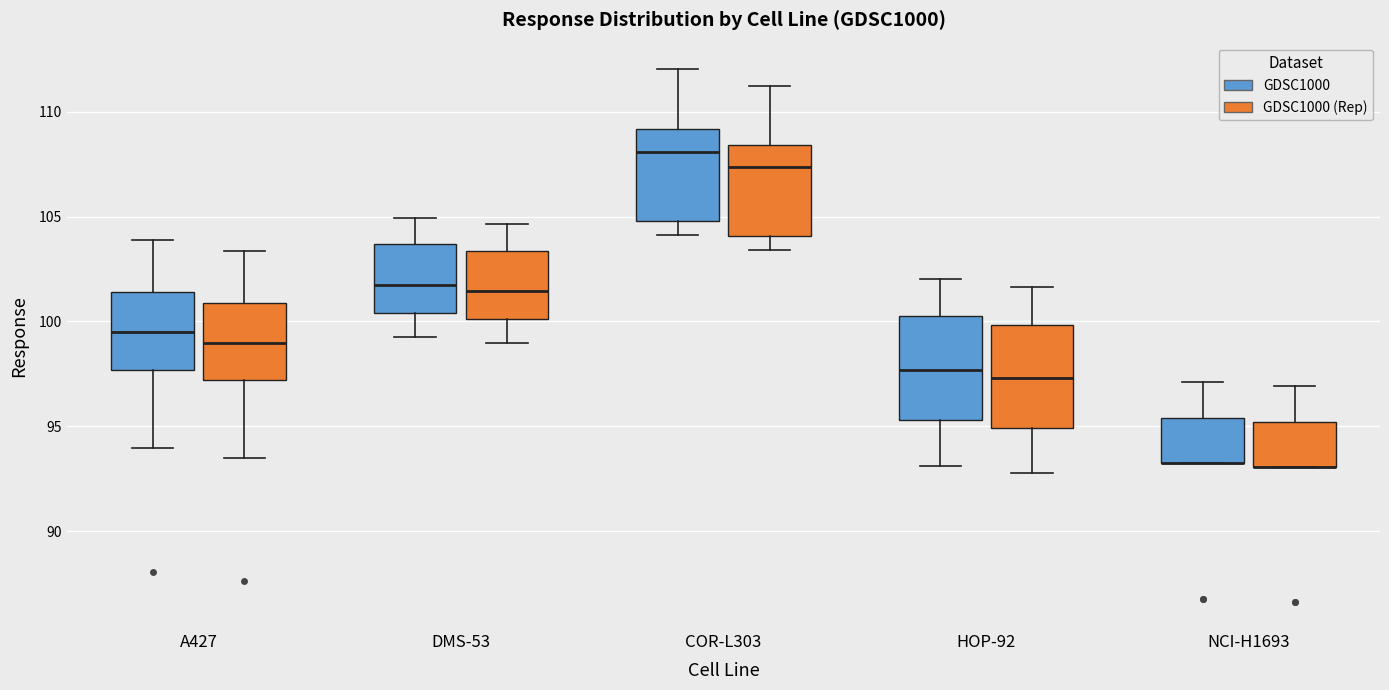

Reading left to right, transcribe this box plot: for each box, give where its median line is, the range the box spans, and where its two whiskers end, as read against the y-axis. The values are not printed on the chart, so give them approximately, as read against the axis.

A427 (GDSC1000): median 99.5, box 97.5 to 101.5, whiskers 94.0 to 104.0
A427 (GDSC1000 (Rep)): median 99.0, box 97.0 to 101.0, whiskers 93.5 to 103.5
DMS-53 (GDSC1000): median 102.0, box 100.5 to 103.5, whiskers 99.5 to 105.0
DMS-53 (GDSC1000 (Rep)): median 101.5, box 100.0 to 103.5, whiskers 99.0 to 104.5
COR-L303 (GDSC1000): median 108.0, box 105.0 to 109.0, whiskers 104.0 to 112.0
COR-L303 (GDSC1000 (Rep)): median 107.5, box 104.0 to 108.5, whiskers 103.5 to 111.0
HOP-92 (GDSC1000): median 97.5, box 95.5 to 100.0, whiskers 93.0 to 102.0
HOP-92 (GDSC1000 (Rep)): median 97.5, box 95.0 to 100.0, whiskers 92.5 to 101.5
NCI-H1693 (GDSC1000): median 93.0 (drawn on the box's lower edge), box 93.0 to 95.5, whiskers 93.0 to 97.0
NCI-H1693 (GDSC1000 (Rep)): median 93.0 (drawn on the box's lower edge), box 93.0 to 95.0, whiskers 93.0 to 97.0